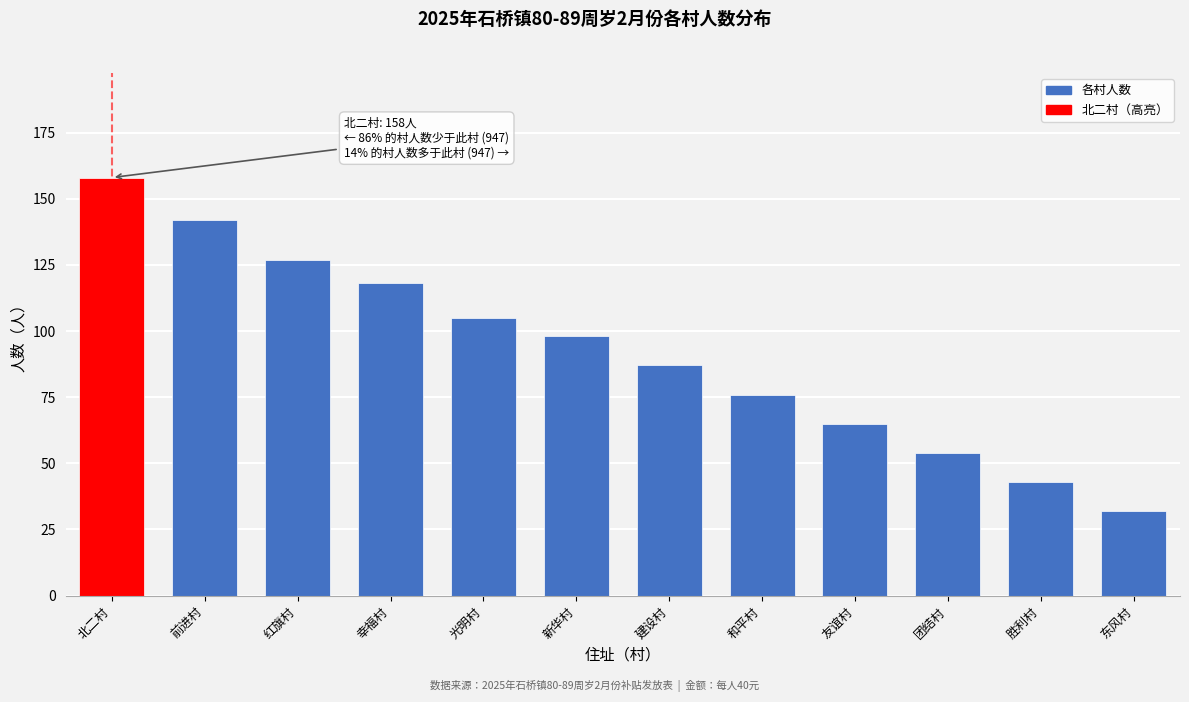

Reading left to right, extract all data points from this chart.

158	142	127	118	105	98	87	76	65	54	43	32